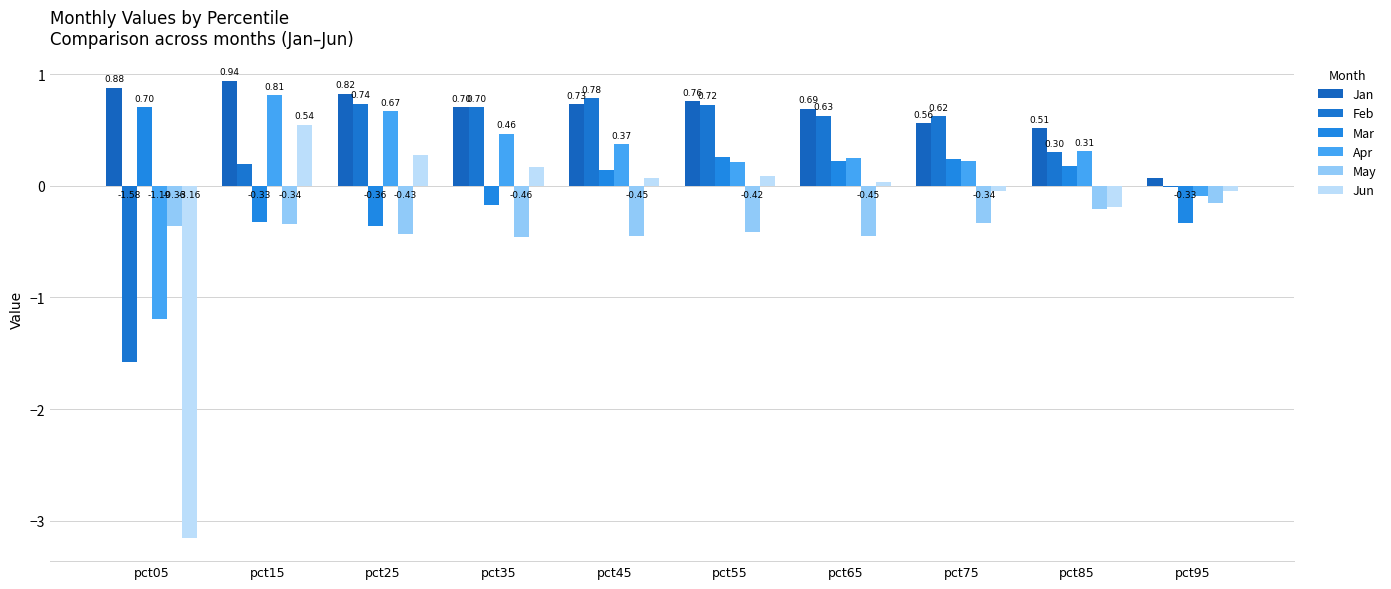

Are the bars horizontal?

No